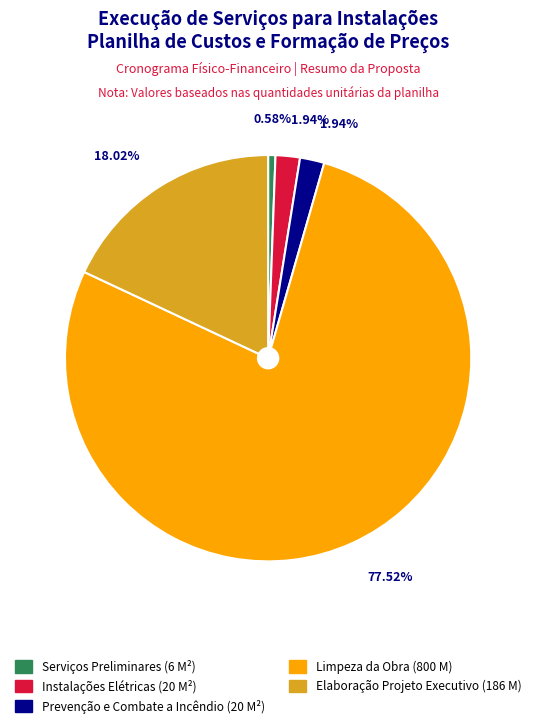

Combined, do Instalações Elétricas (20 M²) and Prevenção e Combate a Incêndio (20 M²) account for over 50%?

No